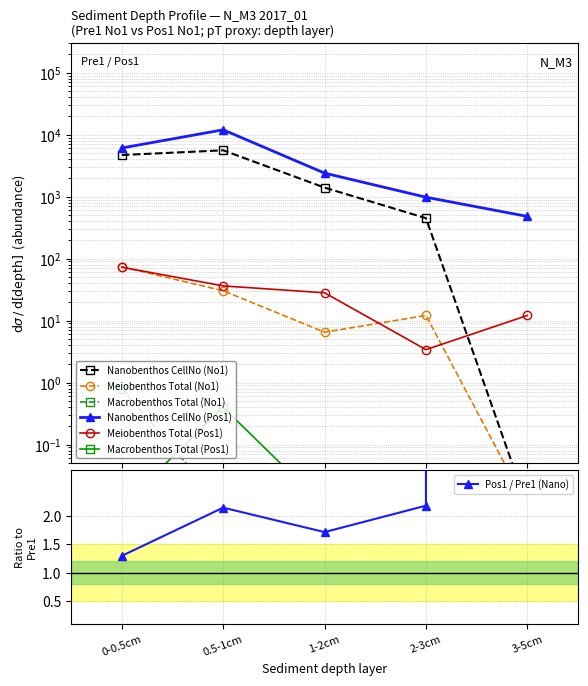

True or false: Meiobenthos Total (Pos1) has a value of 47.3 at 0.5-1cm.

False